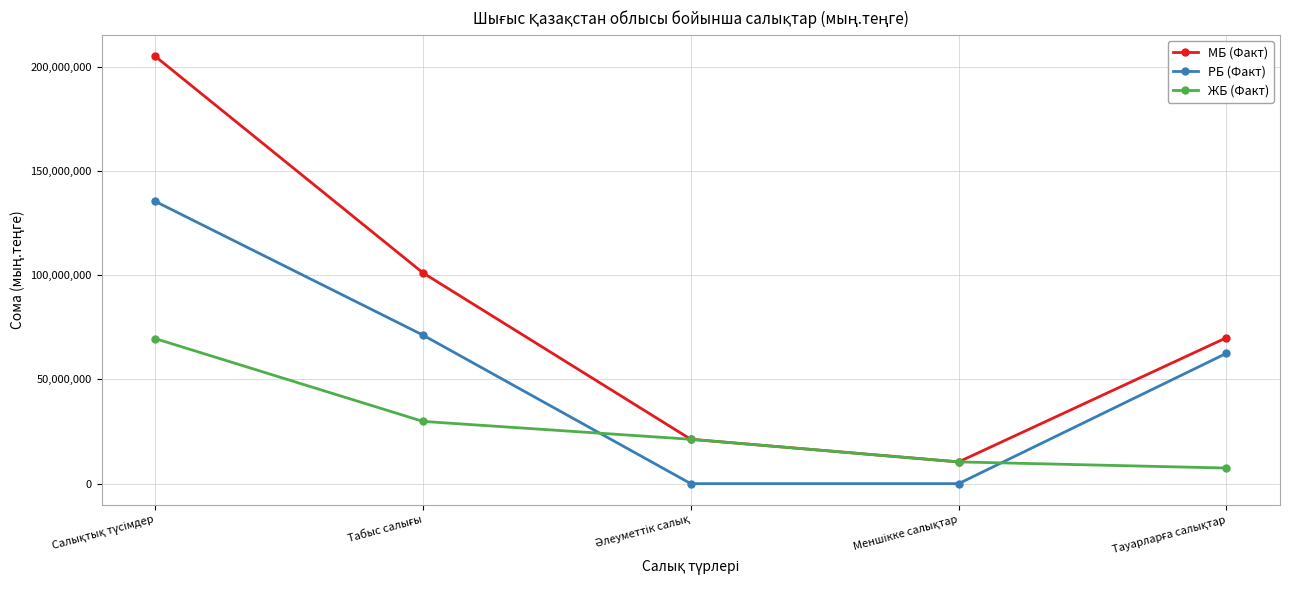

Rank the series by their average value, from highest to lowest.

МБ (Факт), РБ (Факт), ЖБ (Факт)